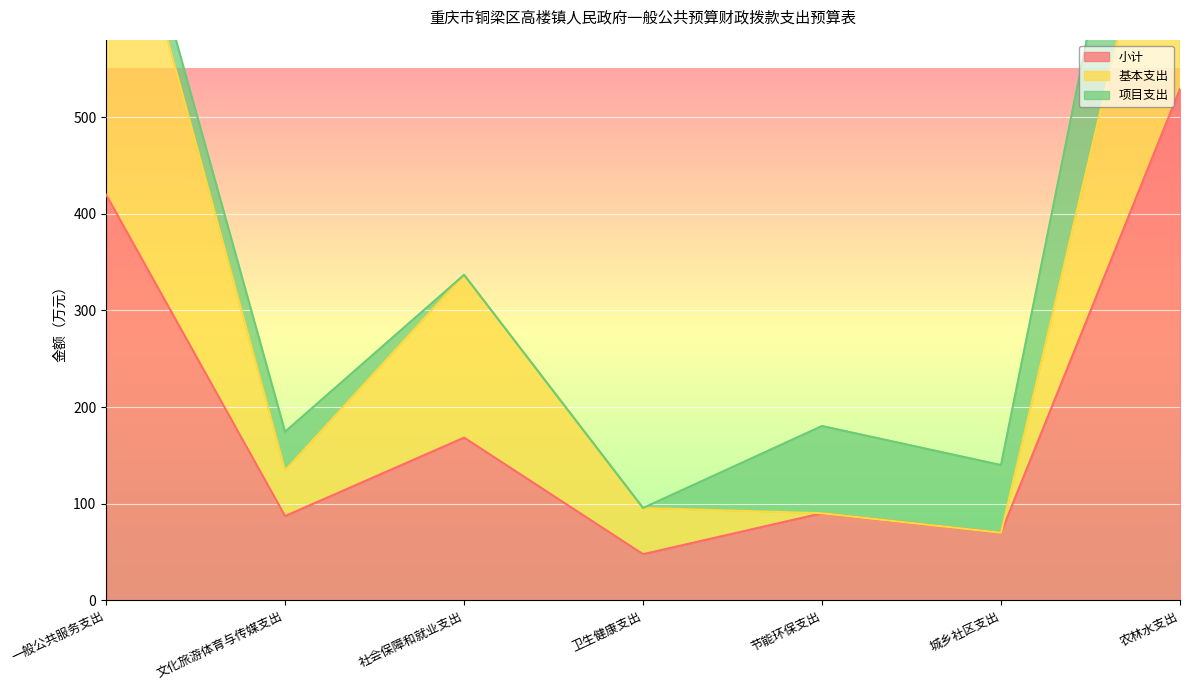

Where does the 基本支出 series first go above 134?

一般公共服务支出